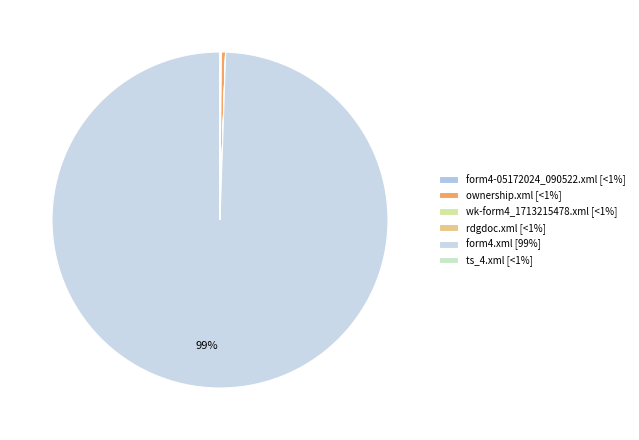

Which slice is the largest?

form4.xml